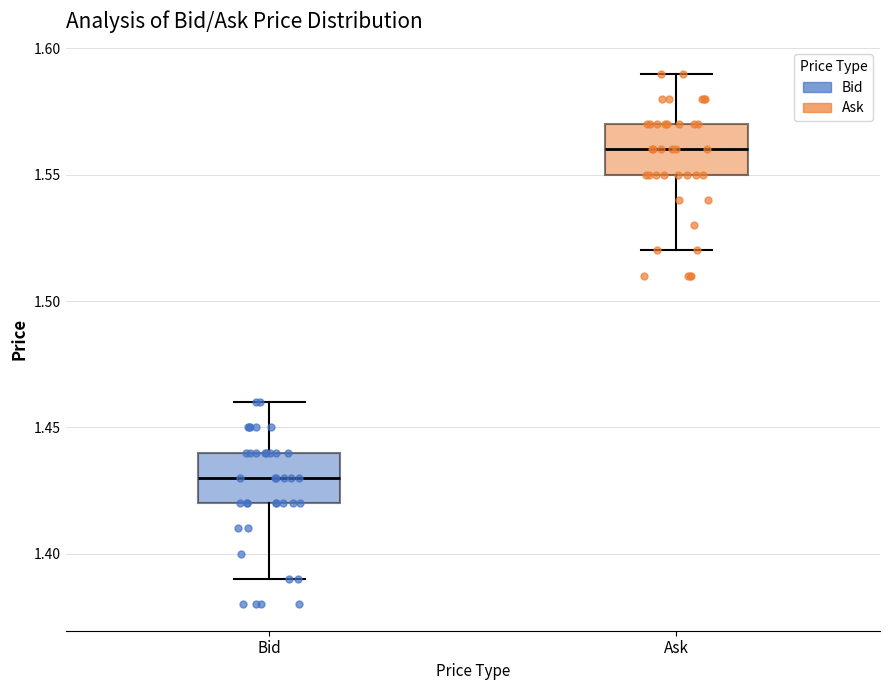

Reading left to right, read every box against the y-axis: the position of its median line, the range the box covers, and the ends of its whiskers. The values are not printed on the chart, so give them approximately, as read against the axis.

Bid: median 1.43, box 1.42 to 1.44, whiskers 1.39 to 1.46
Ask: median 1.56, box 1.55 to 1.57, whiskers 1.52 to 1.59